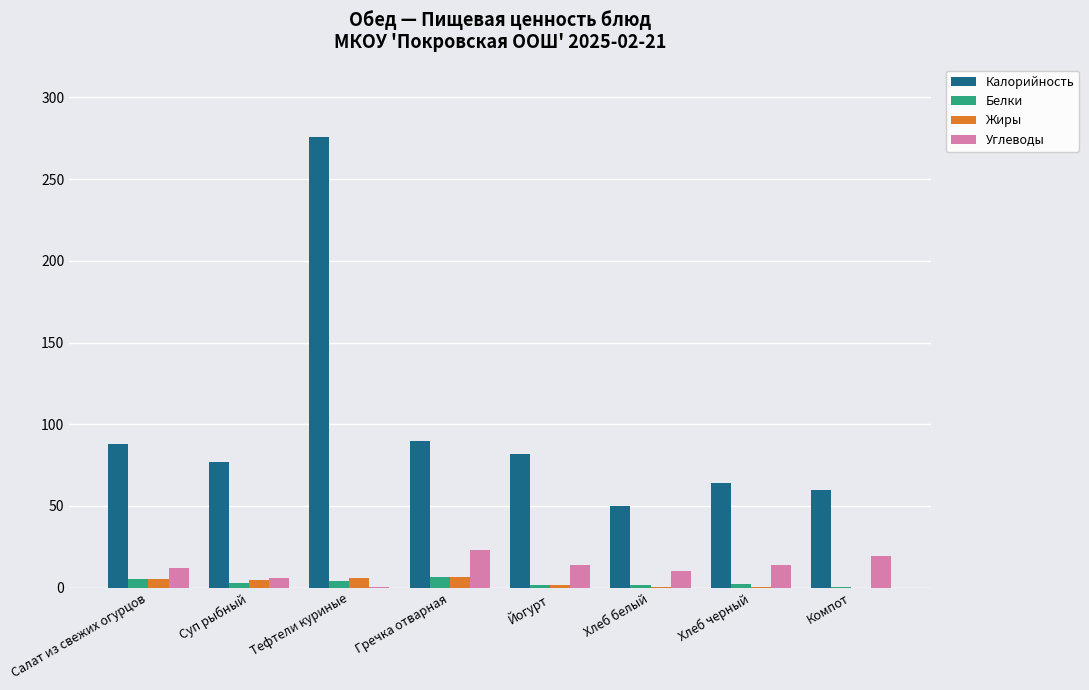

What is the maximum value for Калорийность?

276.0